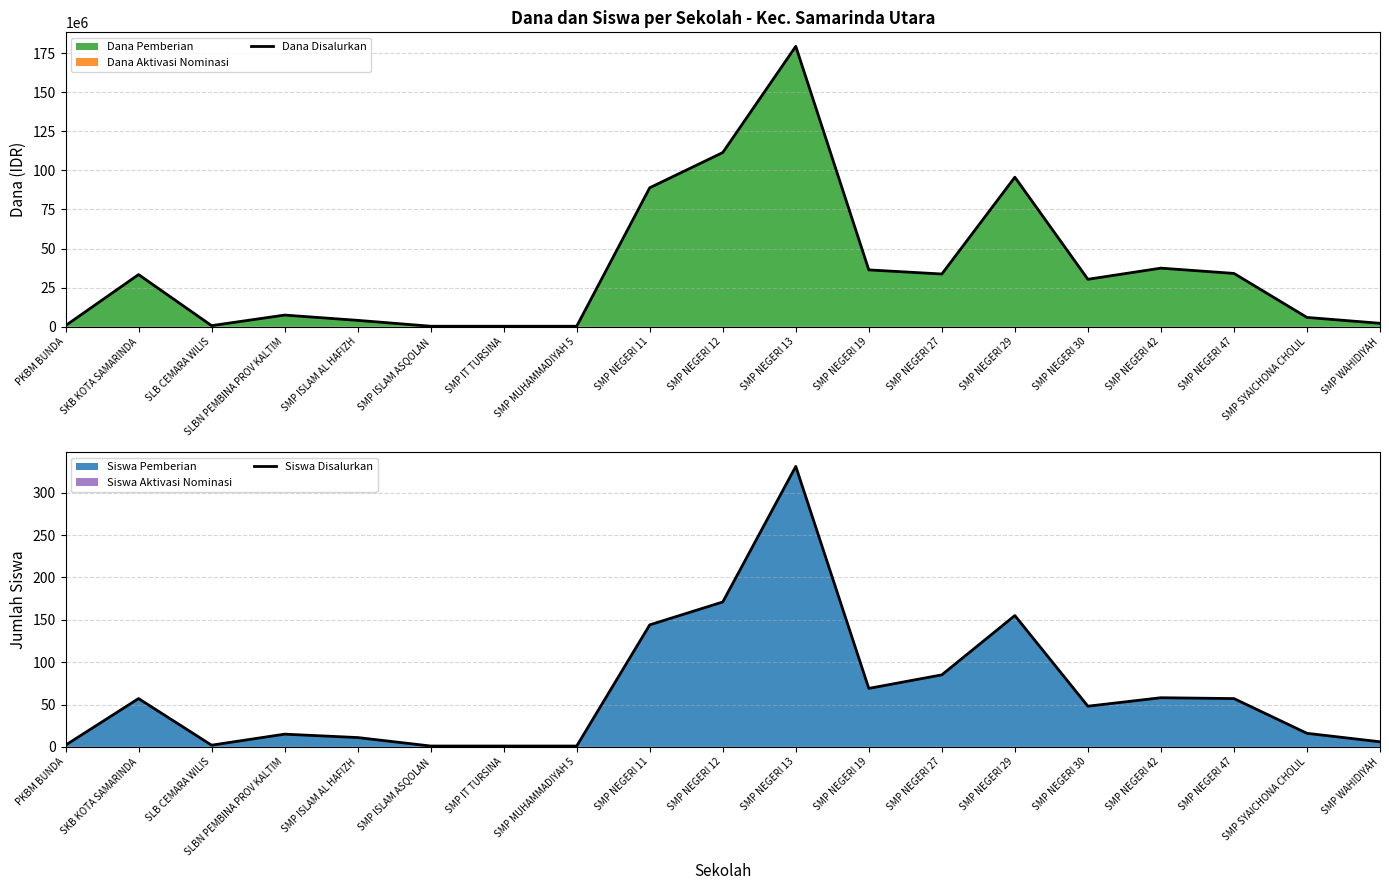

The value of Dana Disalurkan at SMP NEGERI 29 is 95625000. True or false?

True